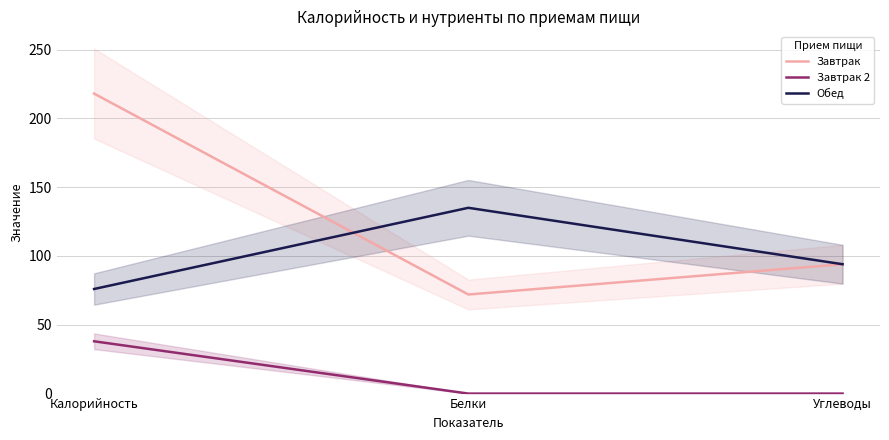

How many data points in Завтрак are less than 94?

1